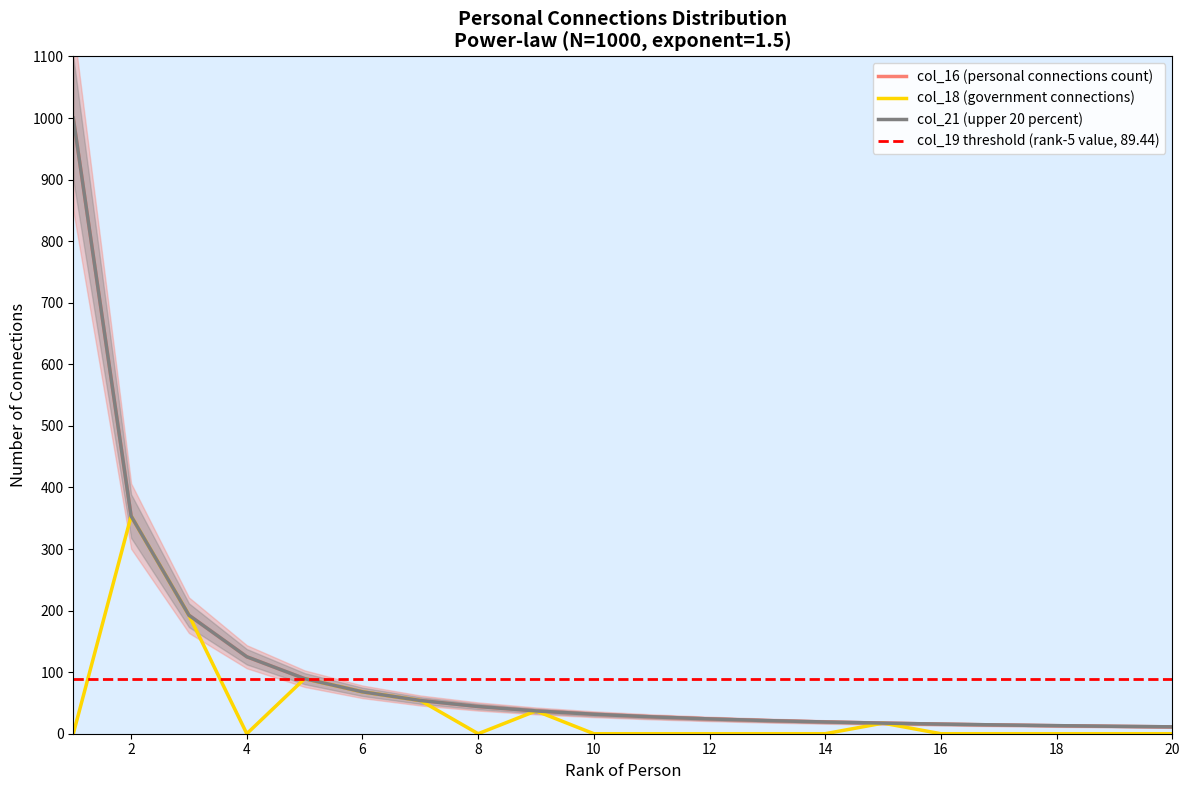

At how many categories does at least one series exceed 181?

3